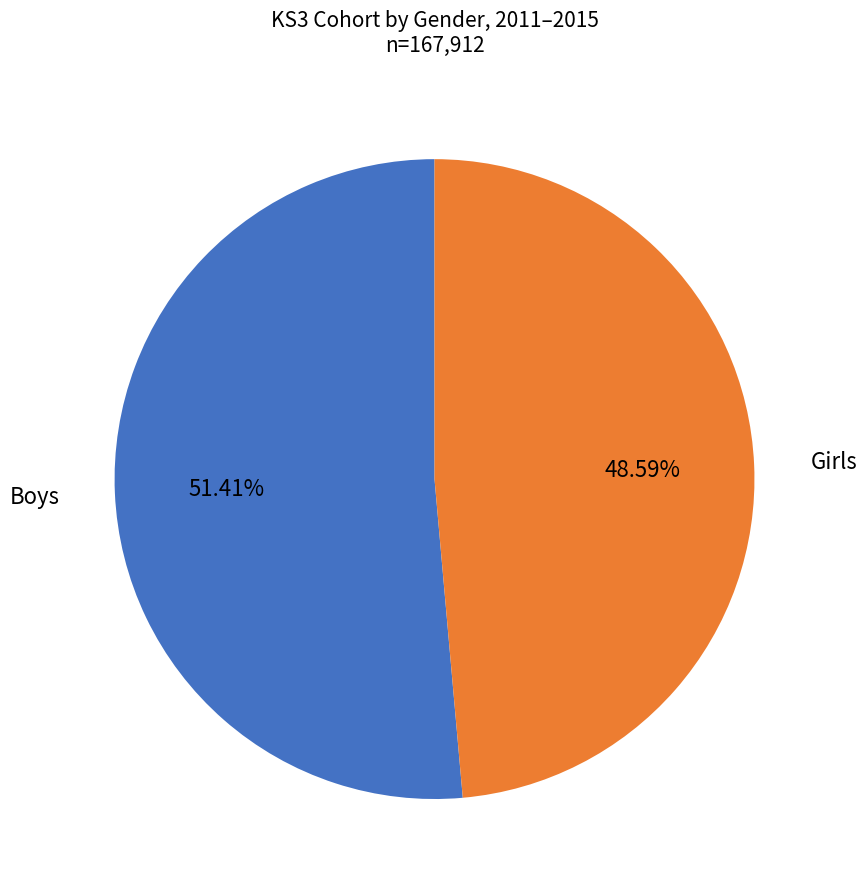

Is there any slice that represents more than half of the pie?

Yes